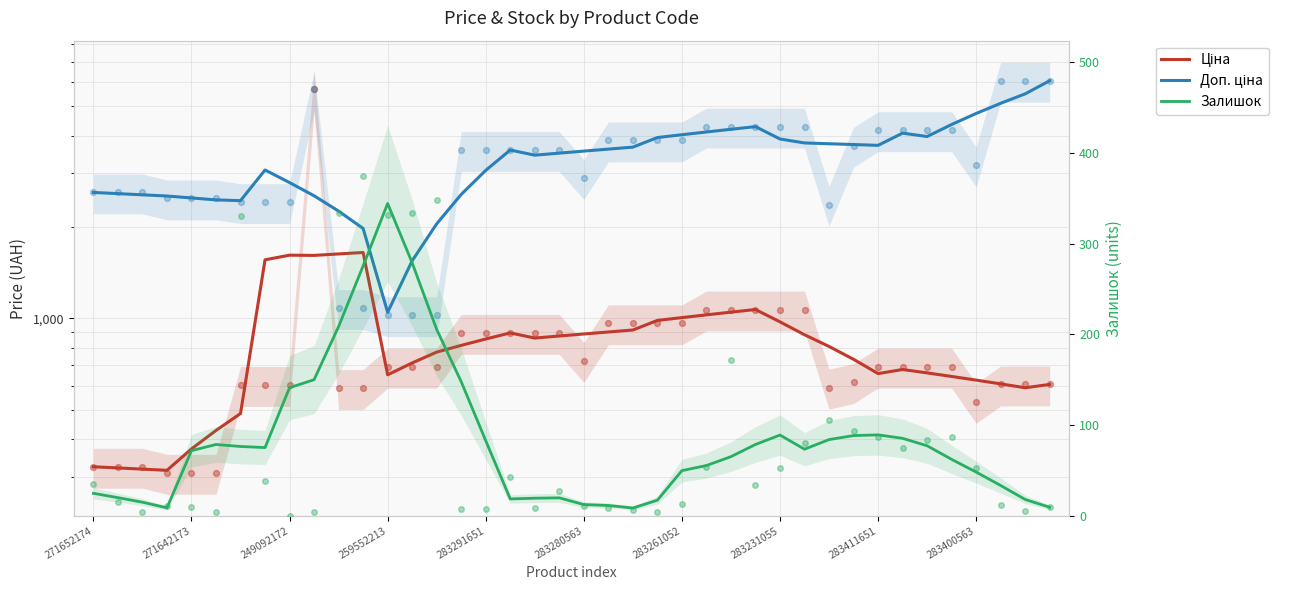

Which series reaches the maximum Y coordinate?

Доп. ціна